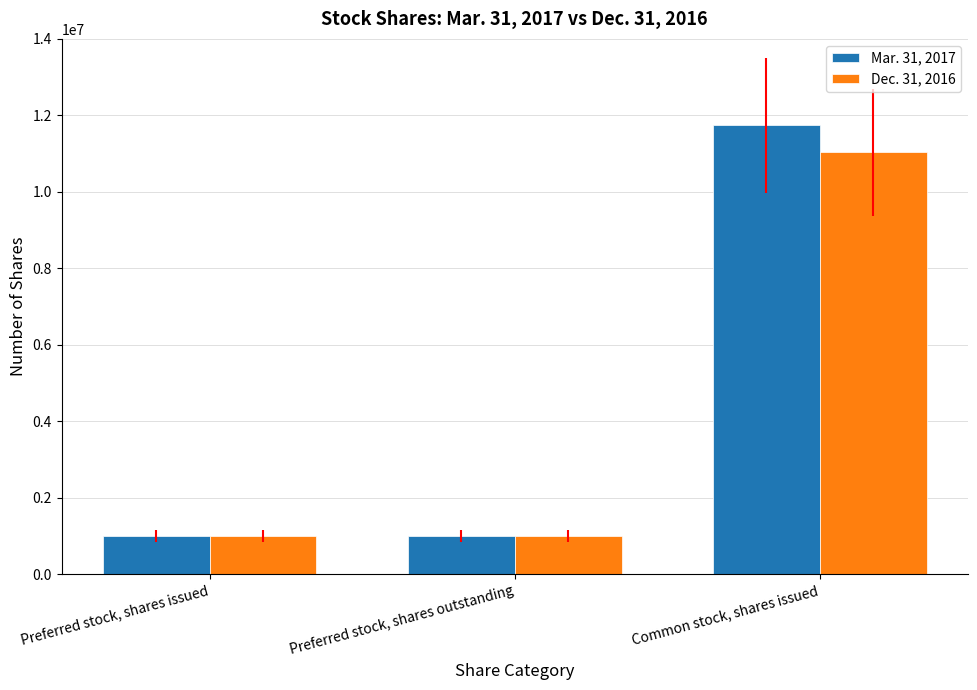

Which series has the largest total across all categories?

Mar. 31, 2017